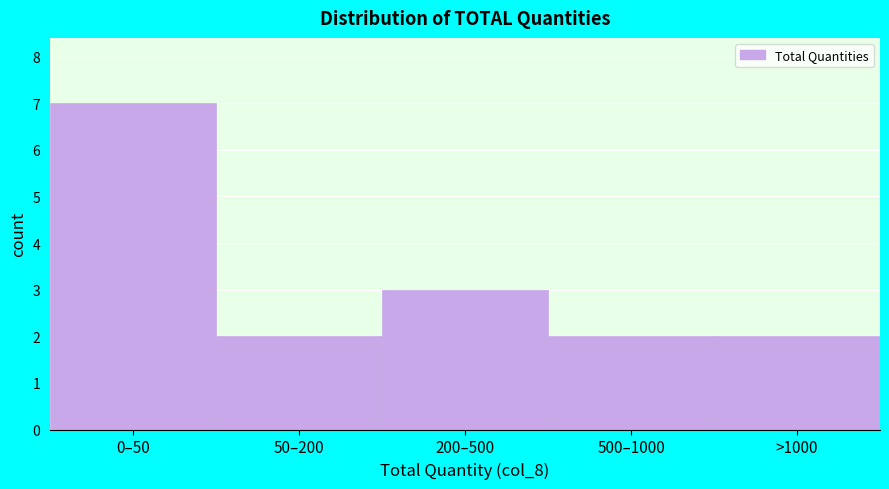

Reading left to right, list all the values displayed in this chart.

7	2	3	2	2